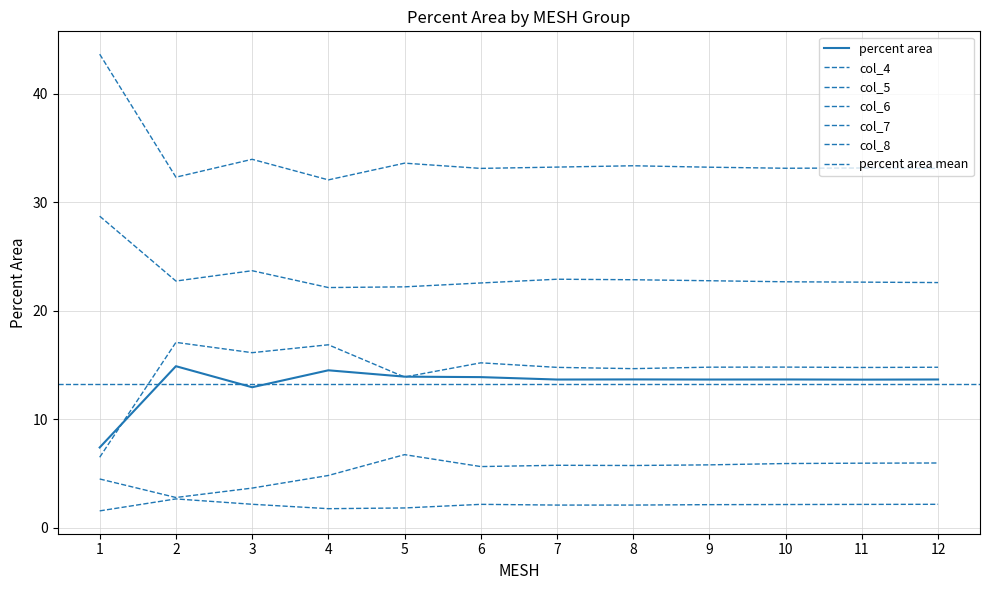

How many lines are shown in the chart?

6